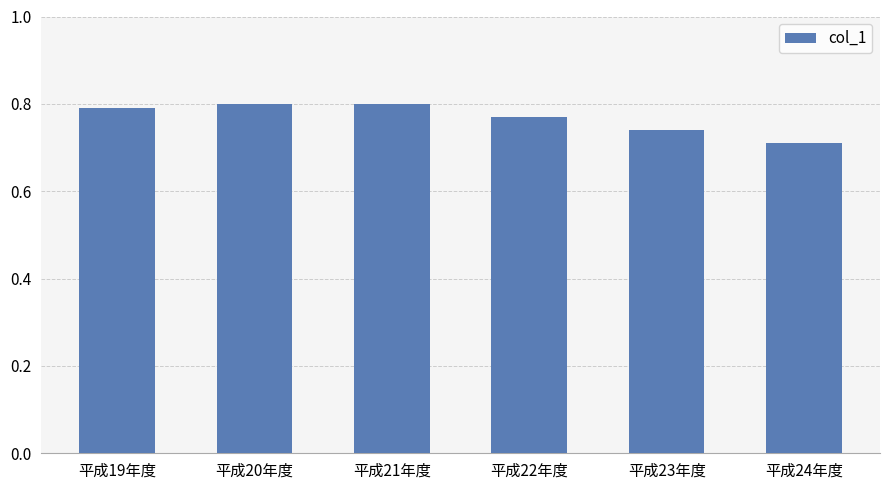

The value at 平成23年度 is 1.1. True or false?

False